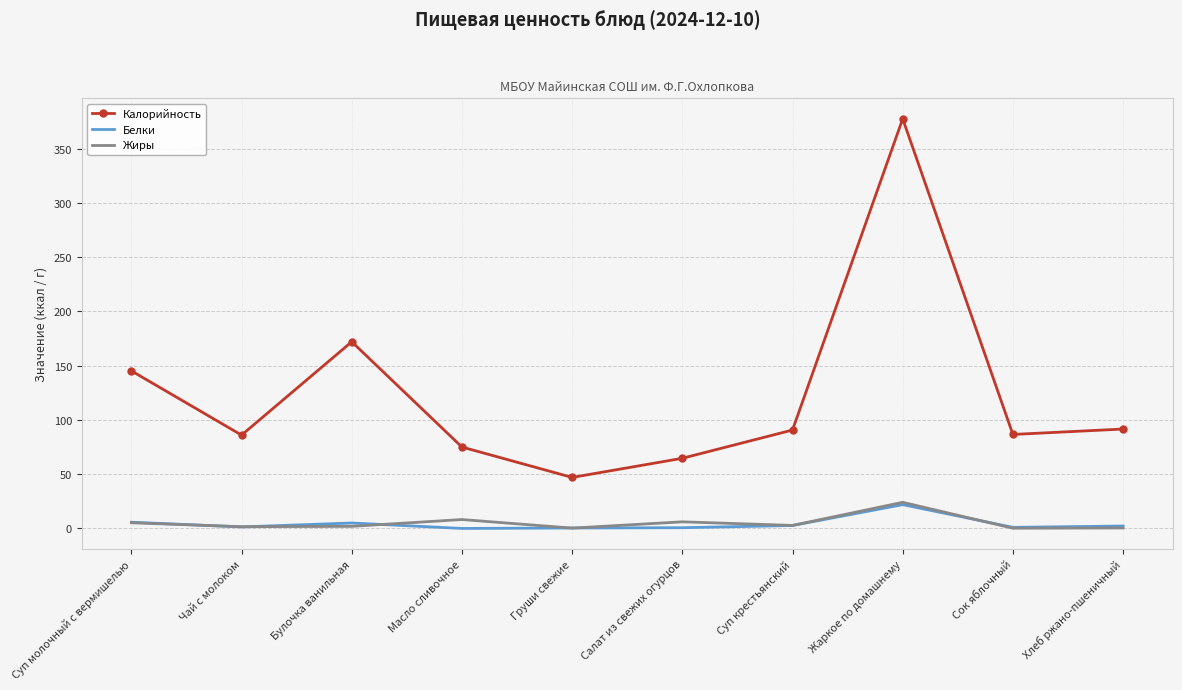

Which category has the highest value across all series?

Жаркое по домашнему